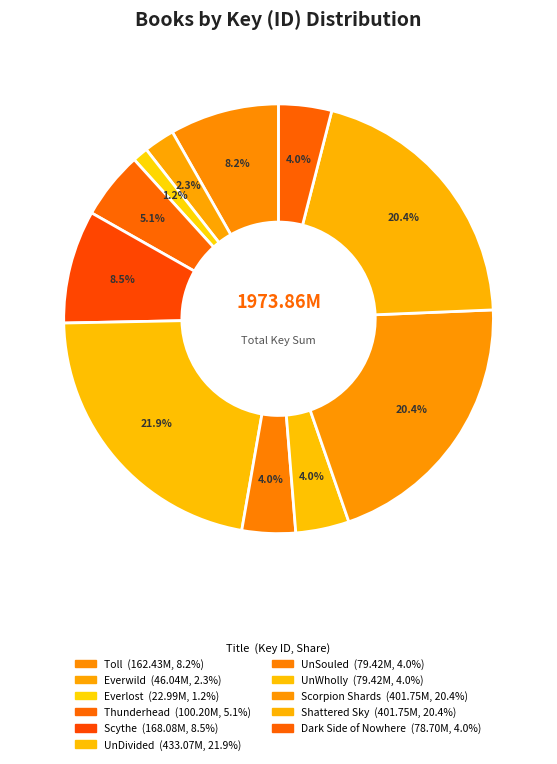

To the nearest percent, what is the combined percentage of Scorpion Shards and Thunderhead?

25%